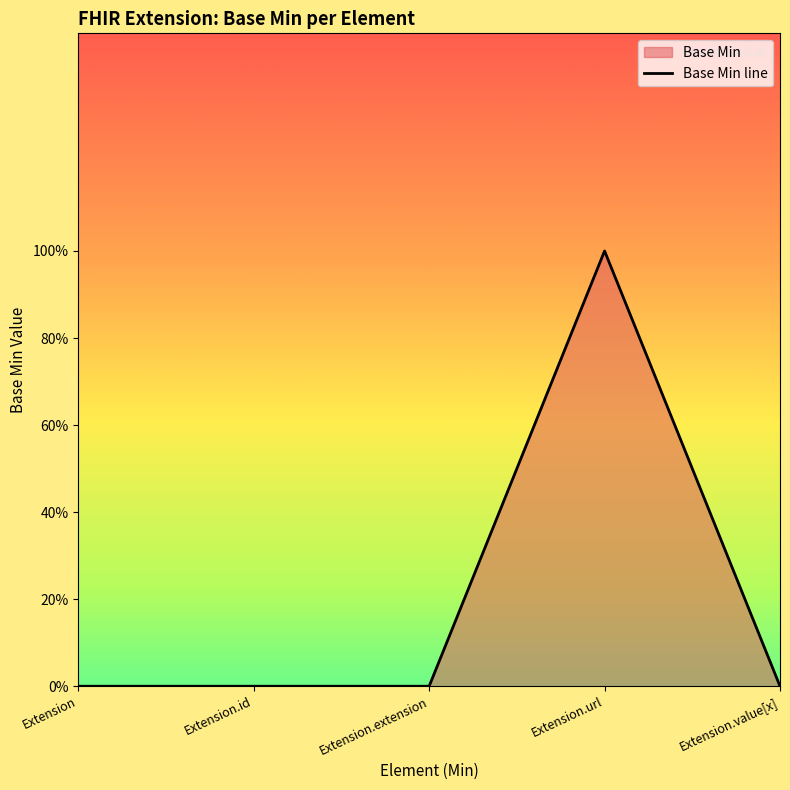

The value at Extension.extension is 0. True or false?

True